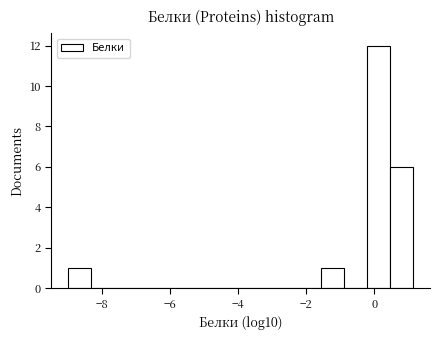

Around what value on the x-axis is the tallest bar? Give the approximate position of its centre, as read against the axis.

0.2